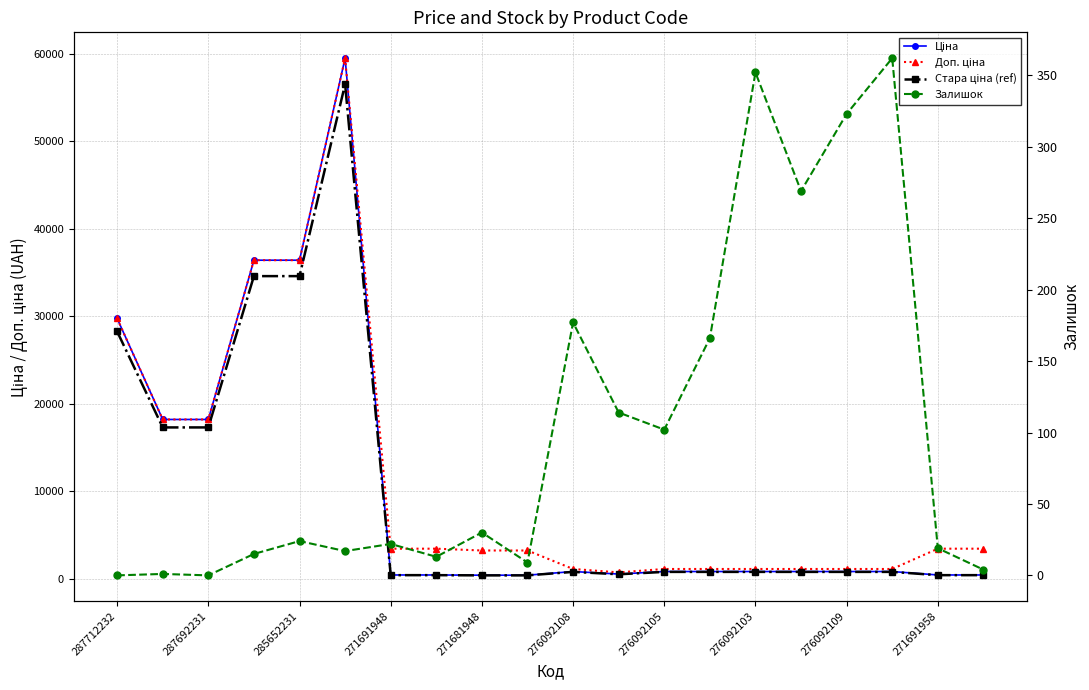

What is the average value of the Залишок series?

101.0